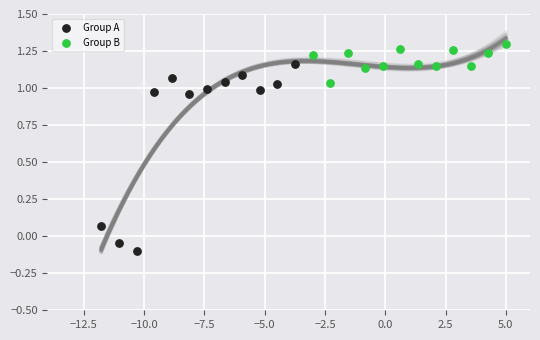

Which series has the widest spread of Y values?

Group A